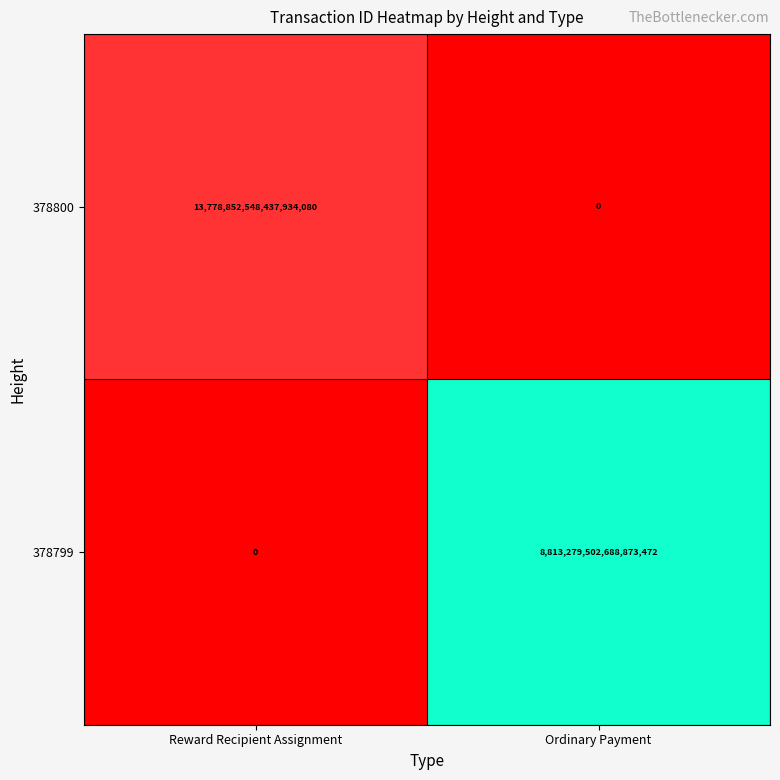

At which category is the sum across all series the highest?

Reward Recipient Assignment